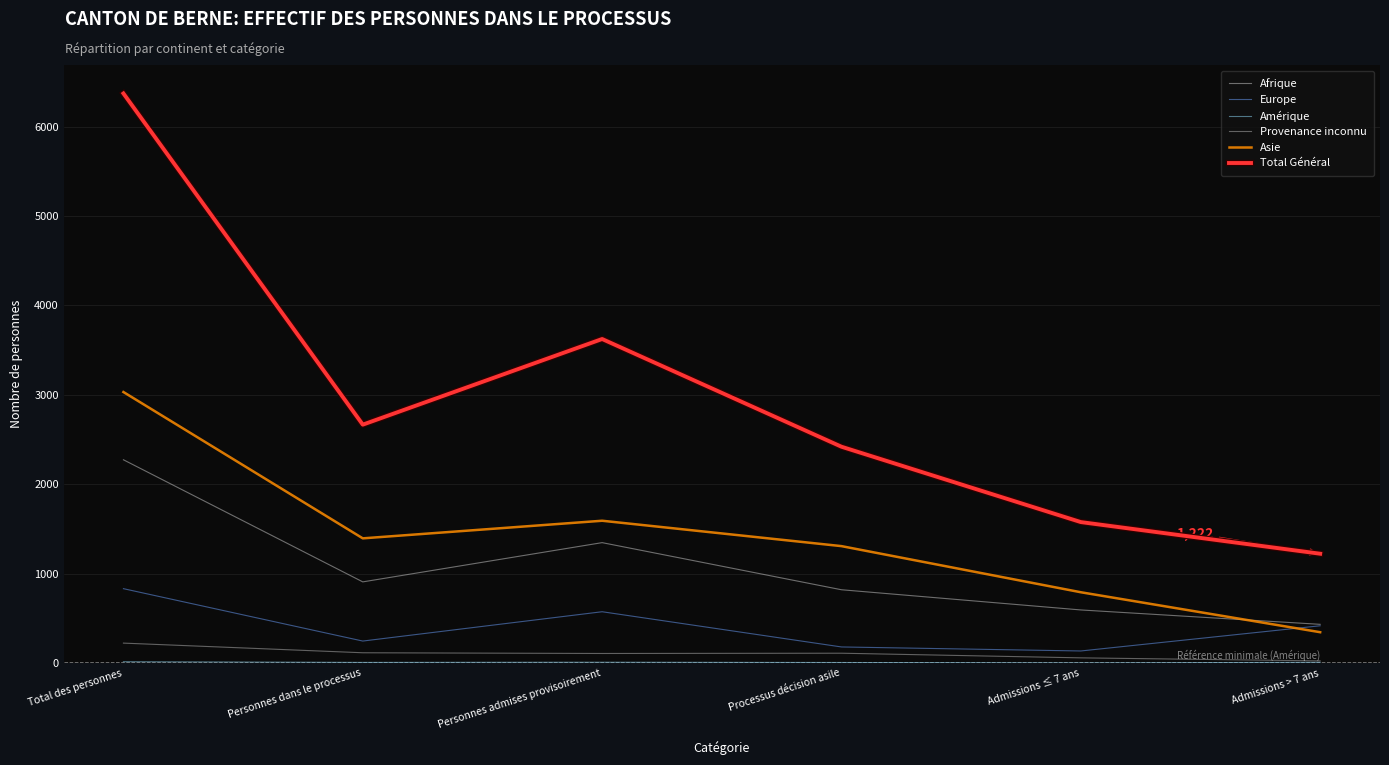

What is the minimum value shown in the chart?

1